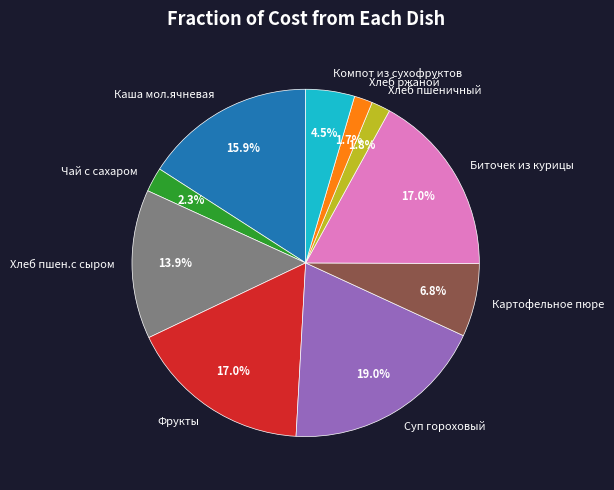

Combined, do Биточек из курицы and Хлеб пшеничный account for over 50%?

No